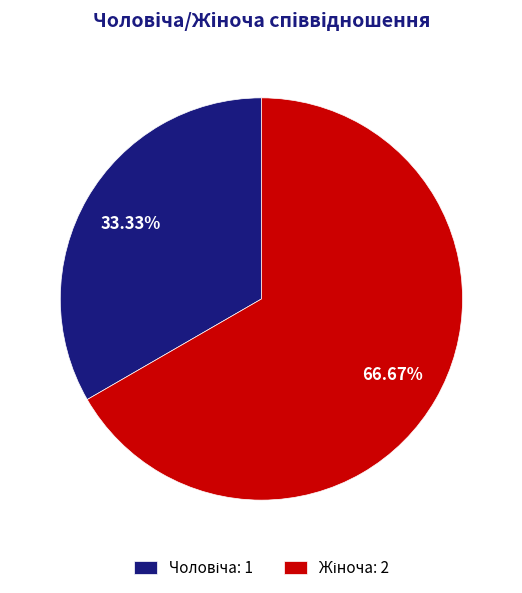

How many slices are in this pie chart?

2